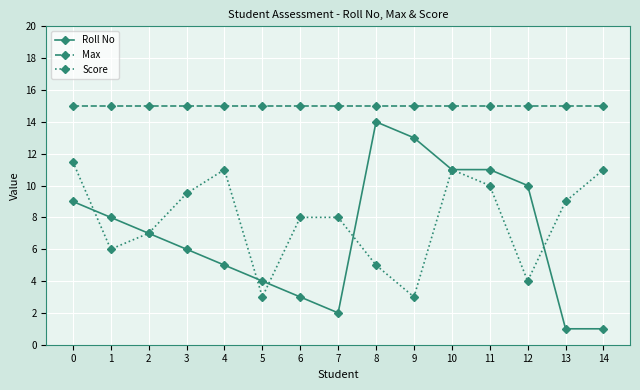

Is it true that Score equals 7.0 at 2?

True